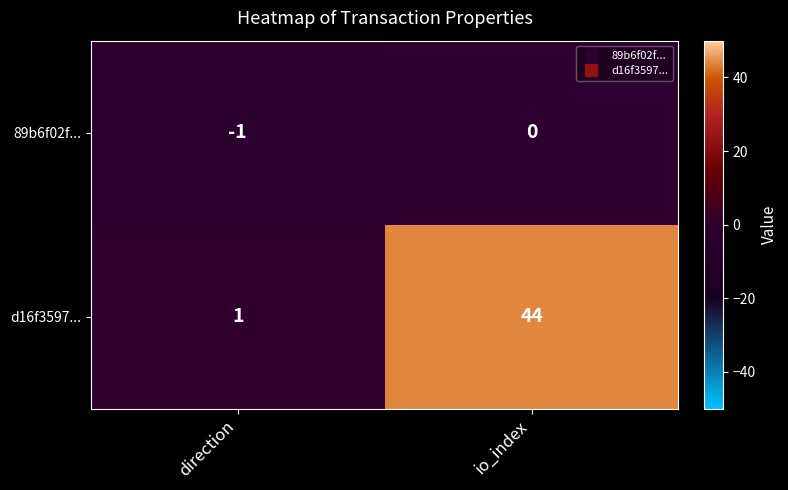

Which category has the lowest value across all series?

direction